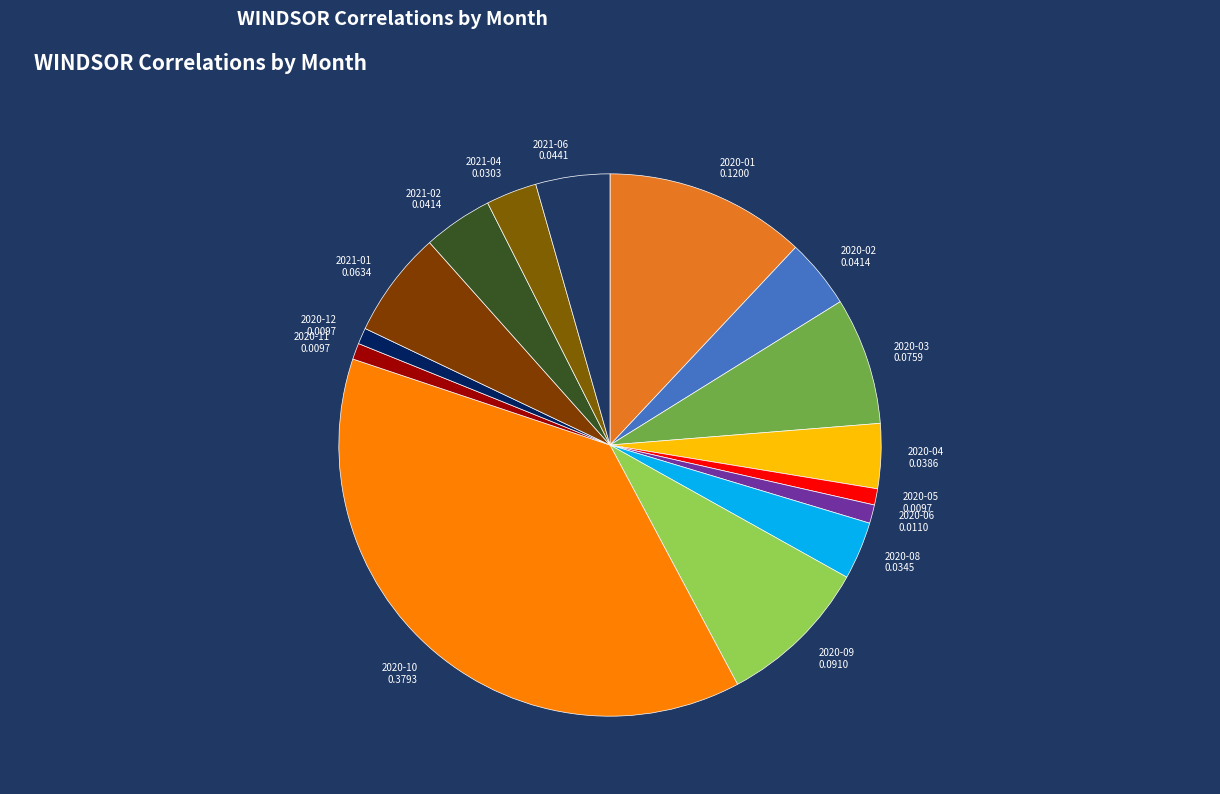

How many segments does this pie chart have?

15